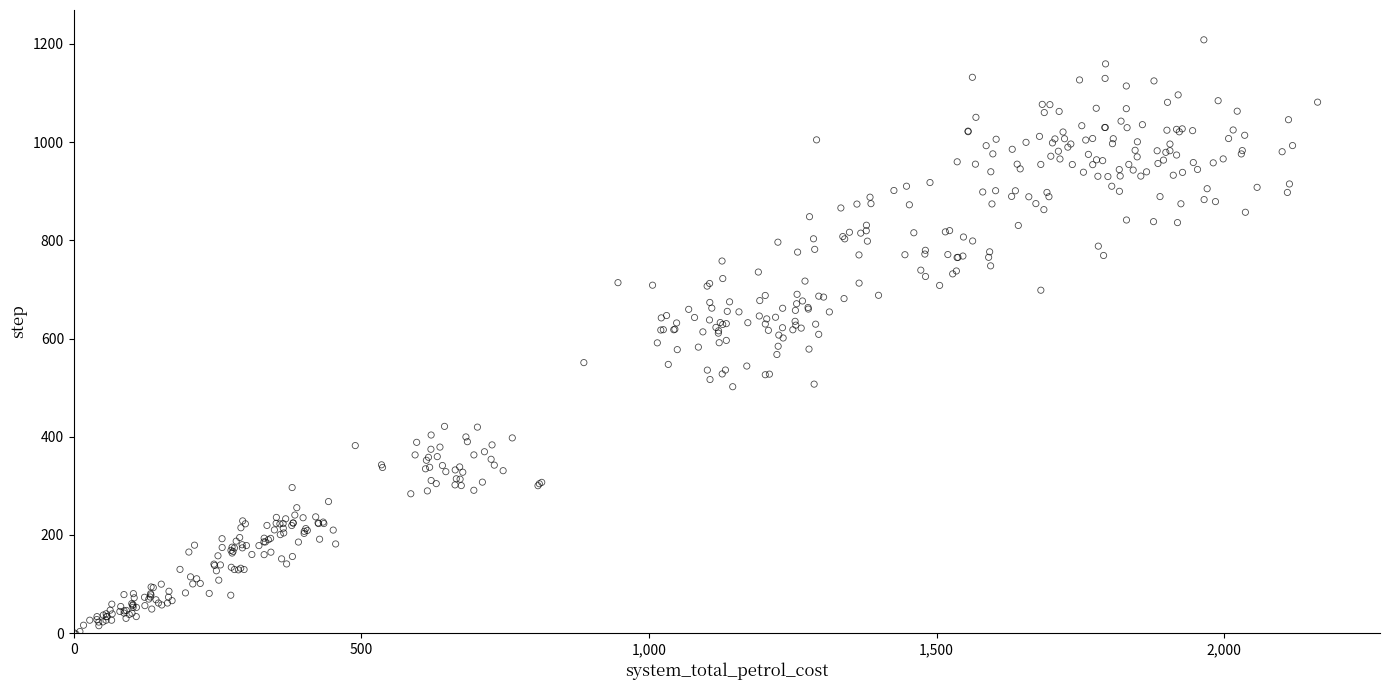

What is the range of X values (max minus min)?

2170.1